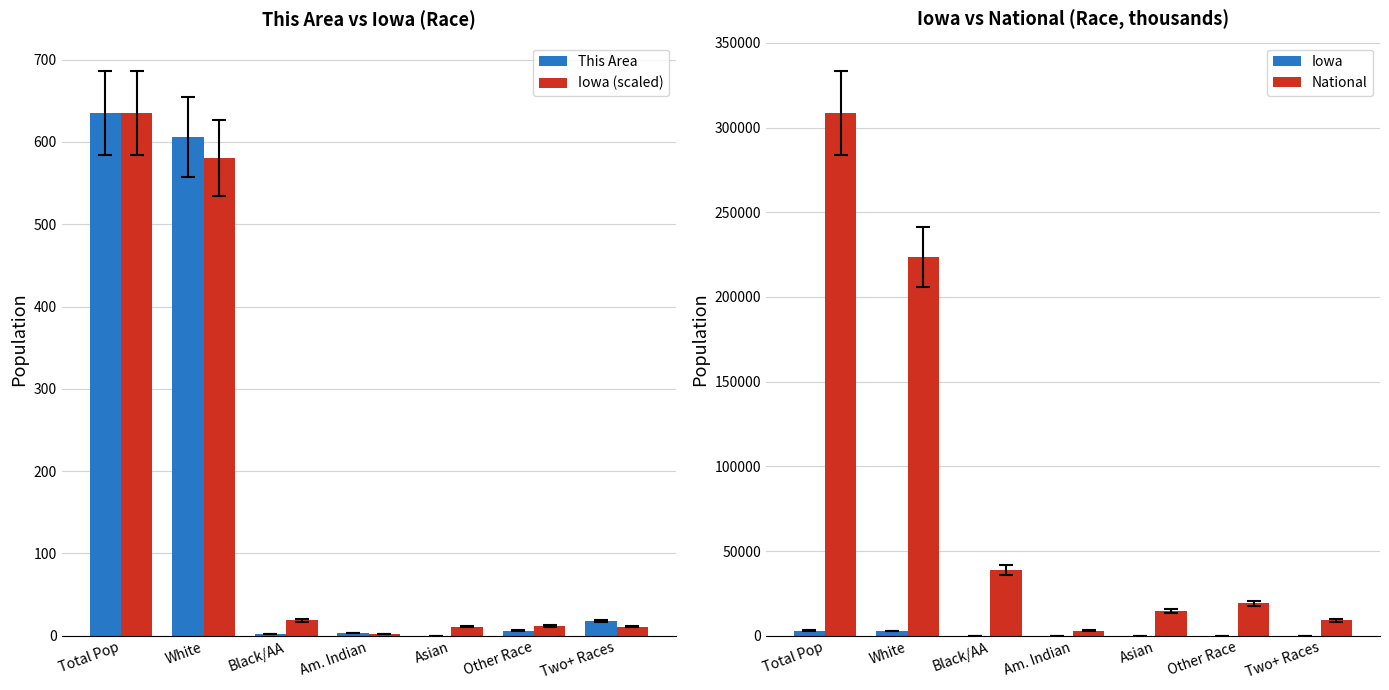

The value of Iowa at Am. Indian is 11.1. True or false?

True